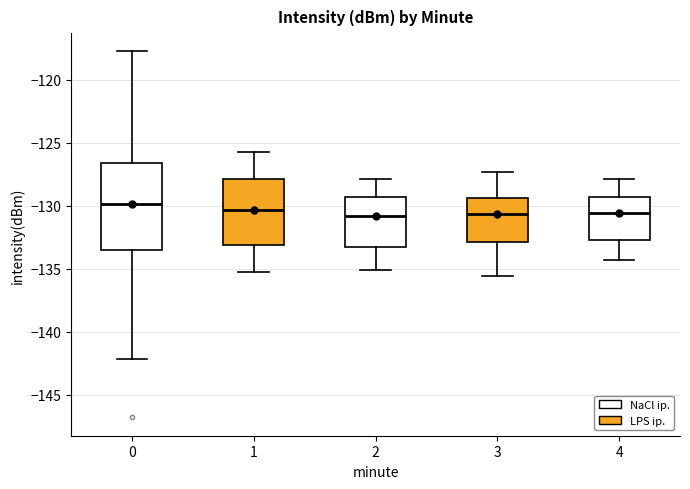

Where does the upper whisker of the box at x = 0 end on the y-axis? The values are not printed on the chart, so give them approximately, as read against the axis.

-118.0